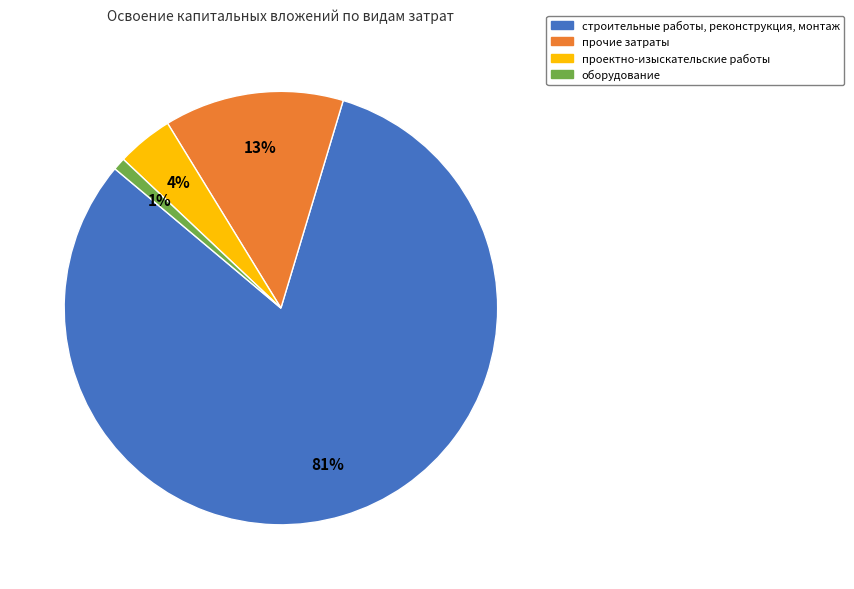

Rank the categories by value from highest to lowest.

строительные работы, реконструкция, монтаж, прочие затраты, проектно-изыскательские работы, оборудование